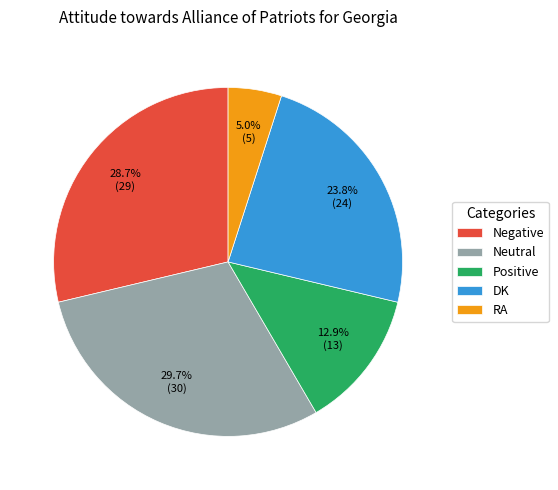

Rank the categories by value from lowest to highest.

RA, Positive, DK, Negative, Neutral